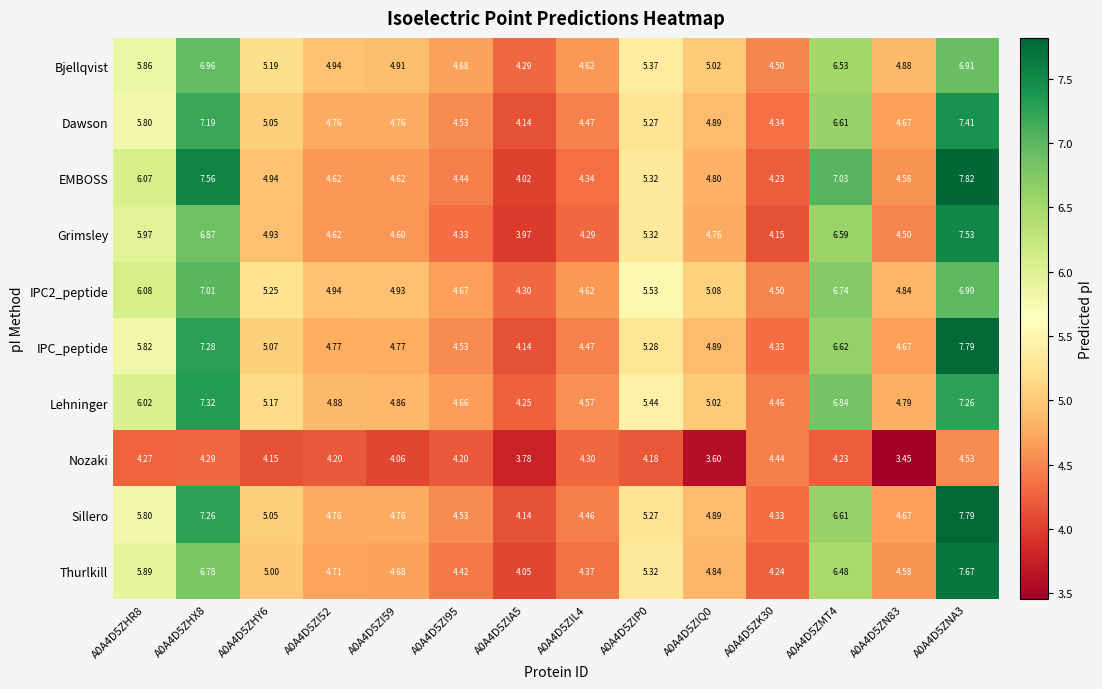

Between A0A4D5ZHY6 and A0A4D5ZMT4, which series saw the biggest shift?

EMBOSS